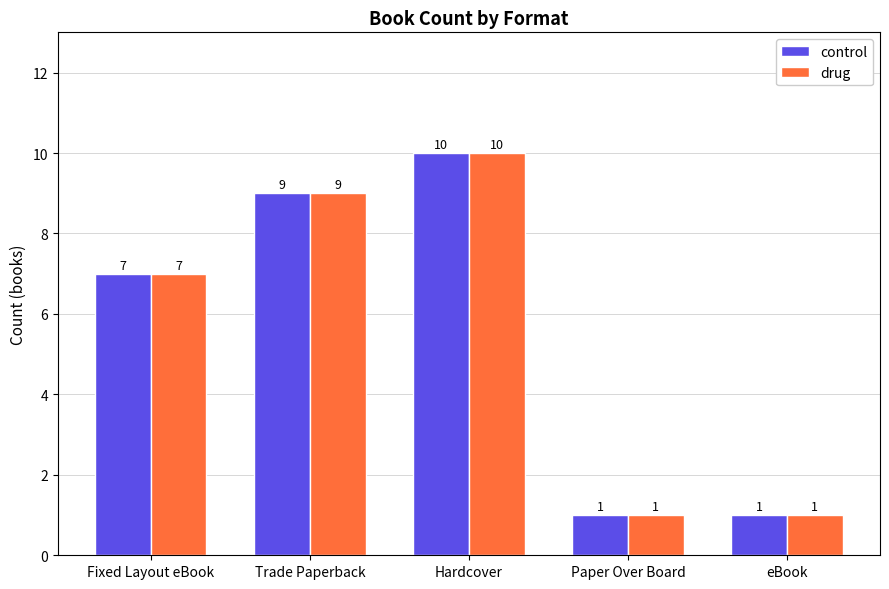

Which category has the highest value across all series?

Hardcover